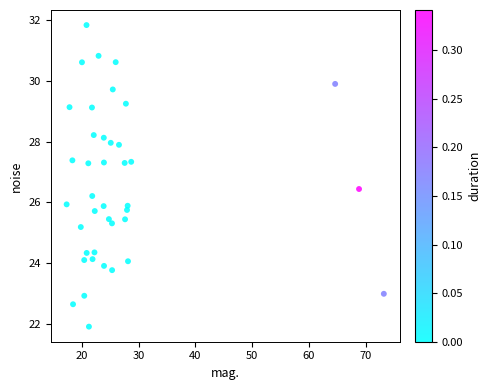

What is the range of Y values (max minus min)?

9.9